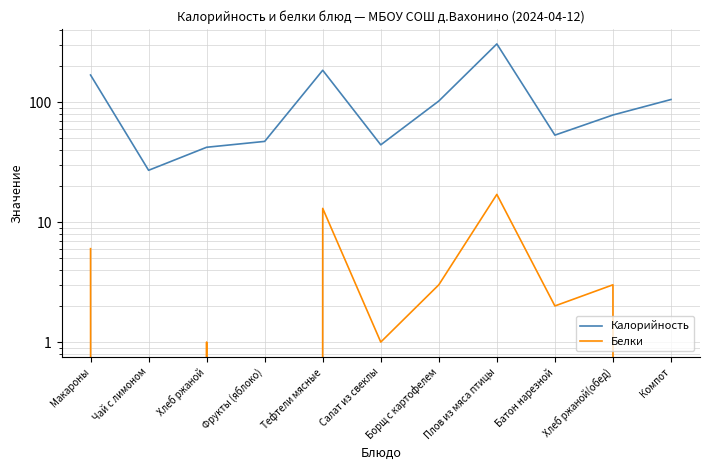

True or false: Калорийность has a value of 24 at Салат из свеклы.

False